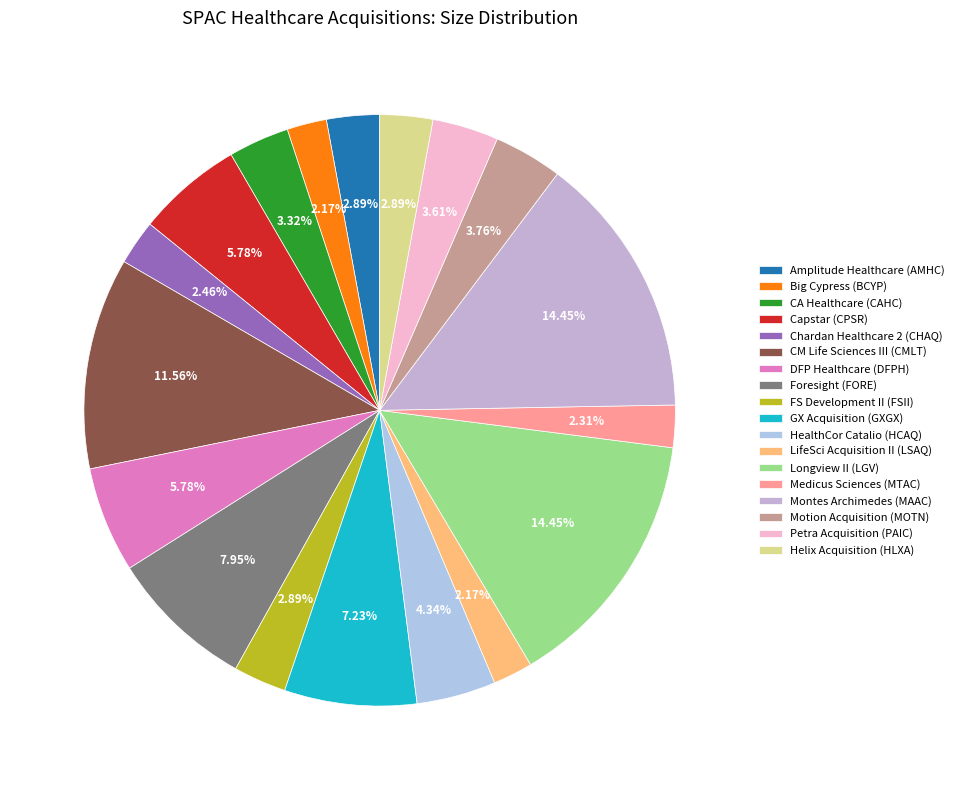

To the nearest percent, what is the difference between the Amplitude Healthcare (AMHC) and Longview II (LGV) slice percentages?

12%